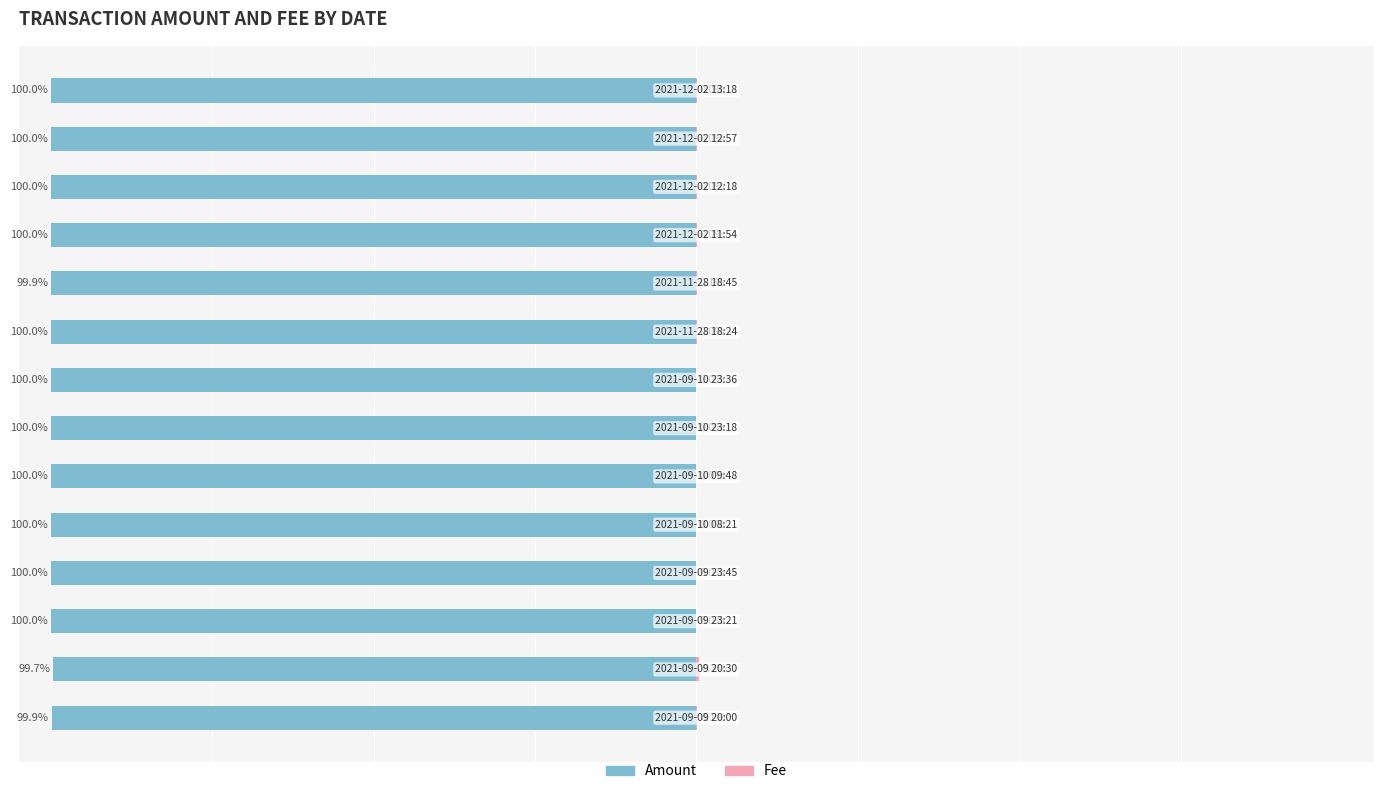

What is the value of the Amount bar at the 5th from the left?

-100.0